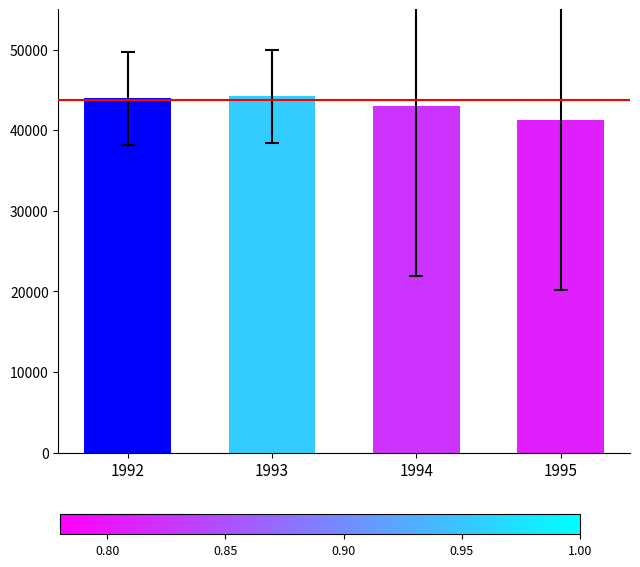

Is it true that the value at 1993 is 29455?

False